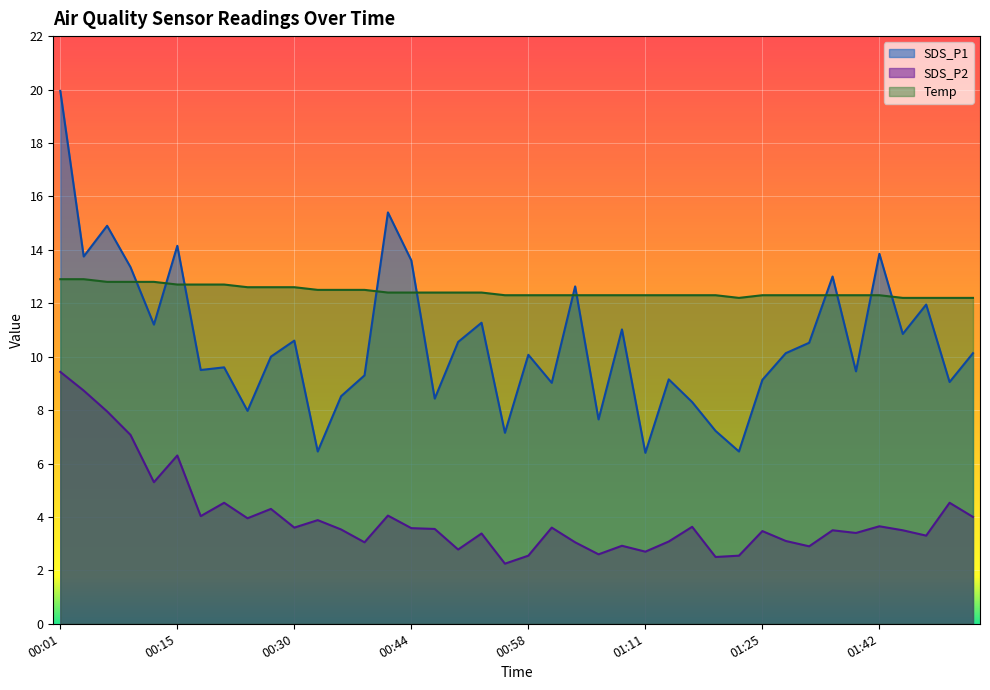

What is the label of the 2nd point from the right?

01:50